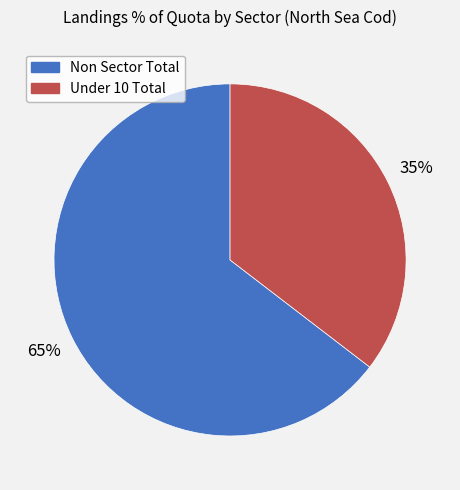

Count the number of slices in the pie.

2